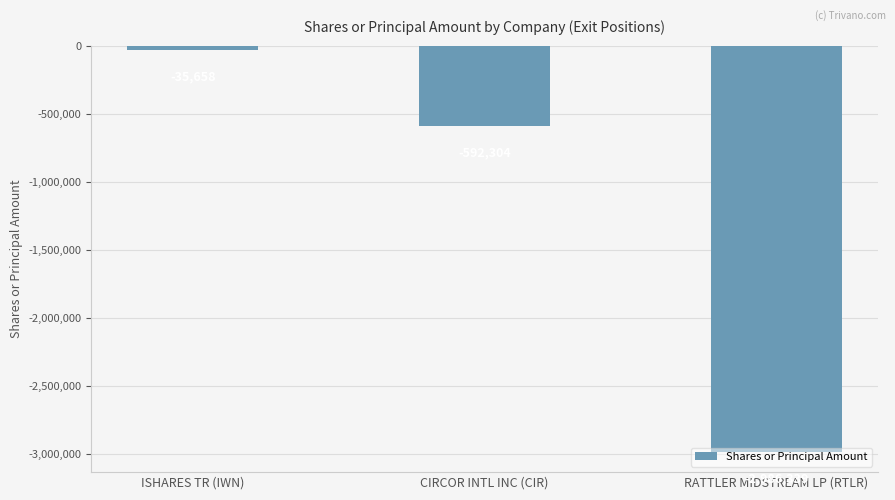

How many values are below -592304?

1